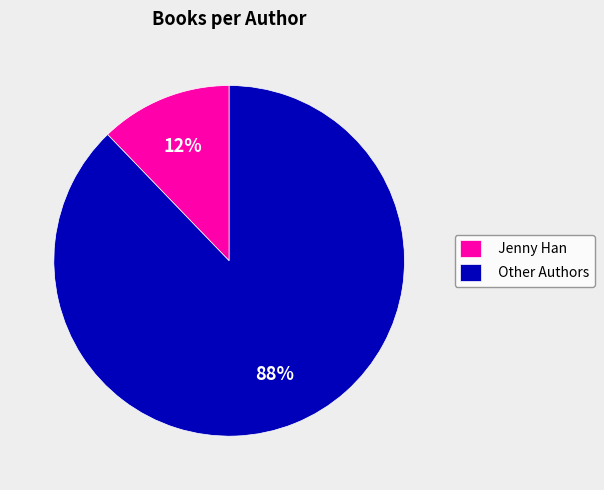

Count the number of slices in the pie.

2